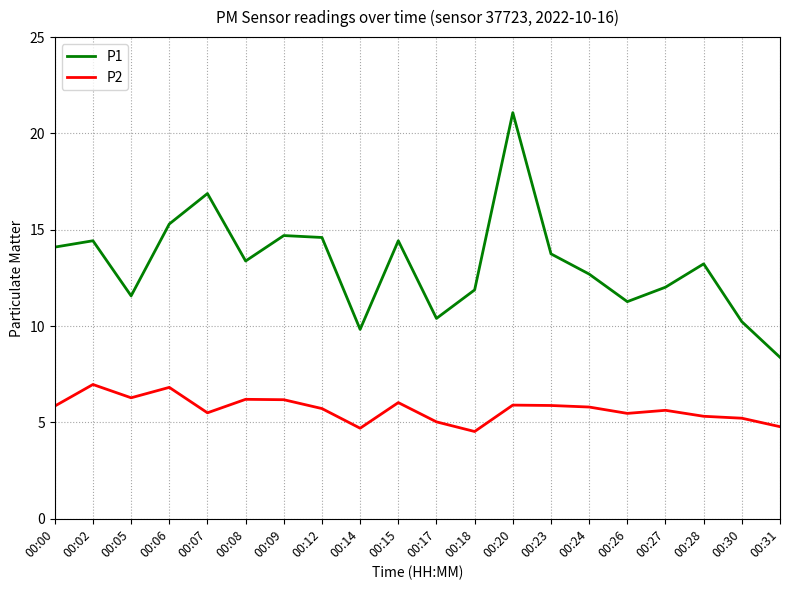

Between 00:02 and 00:14, which series saw the biggest shift?

P1